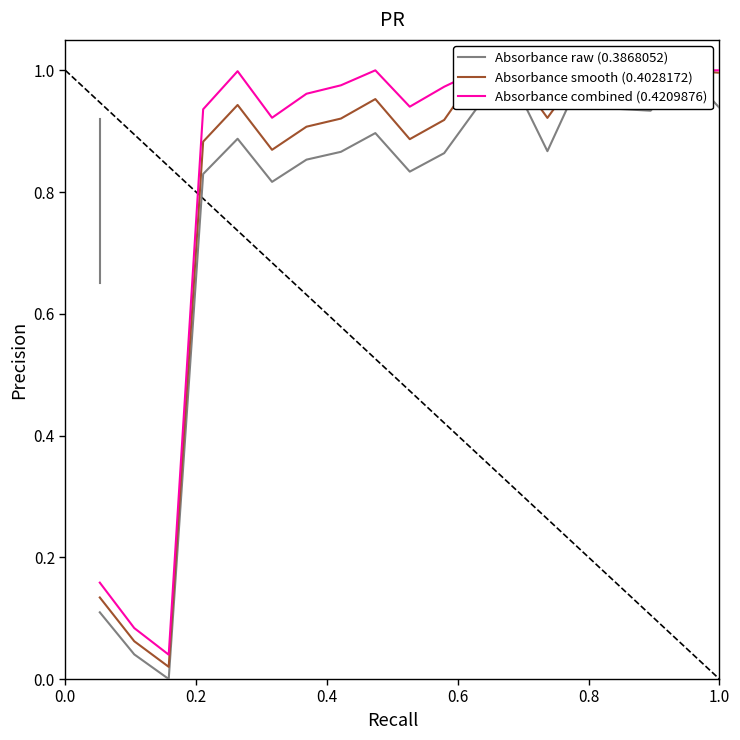

True or false: Absorbance combined (0.4209876) and Absorbance smooth (0.4028172) cross at least once.

False